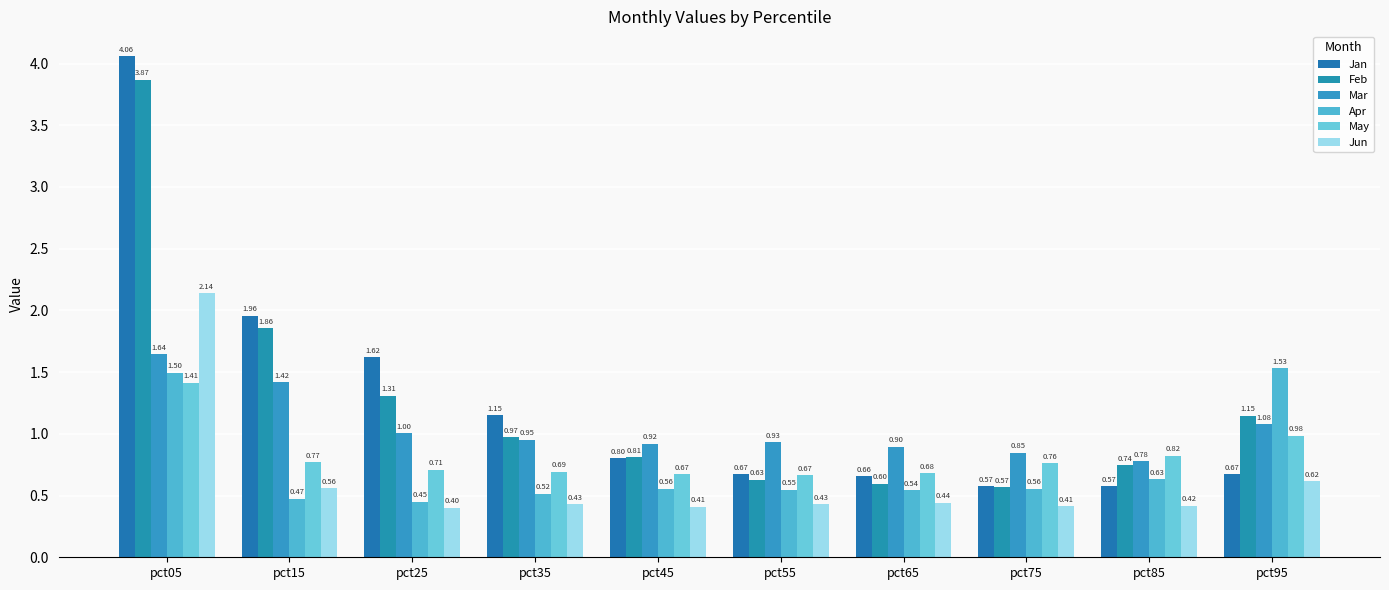

What is the value of the Apr bar at the 8th from the left?

0.6